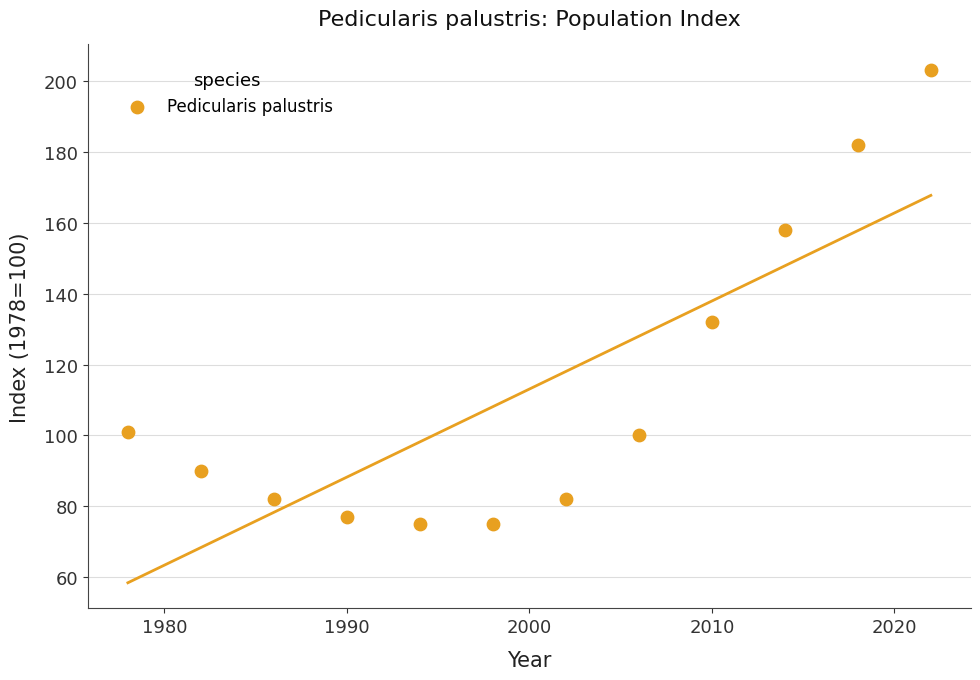

What Y value in the scatter plot is closest to 139?

132